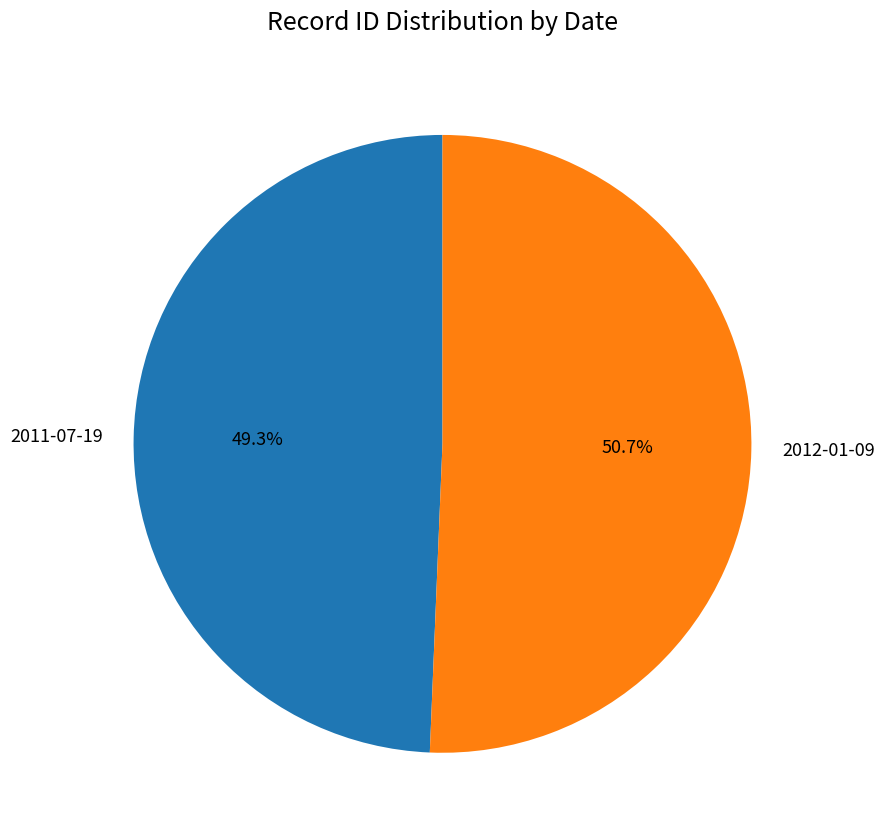

To the nearest percent, what percentage of the pie is 2012-01-09?

51%